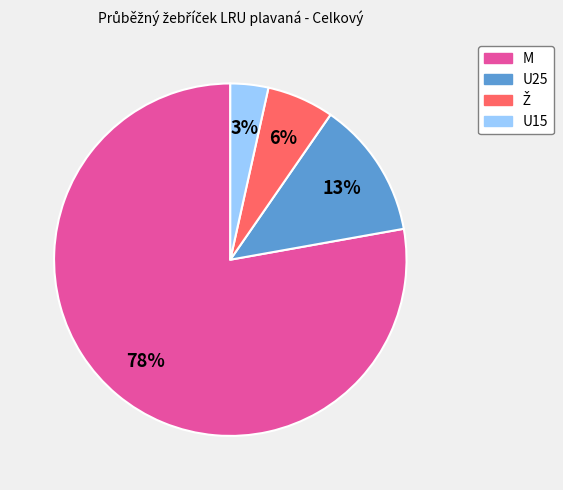

Which slice represents more than half of the pie?

M